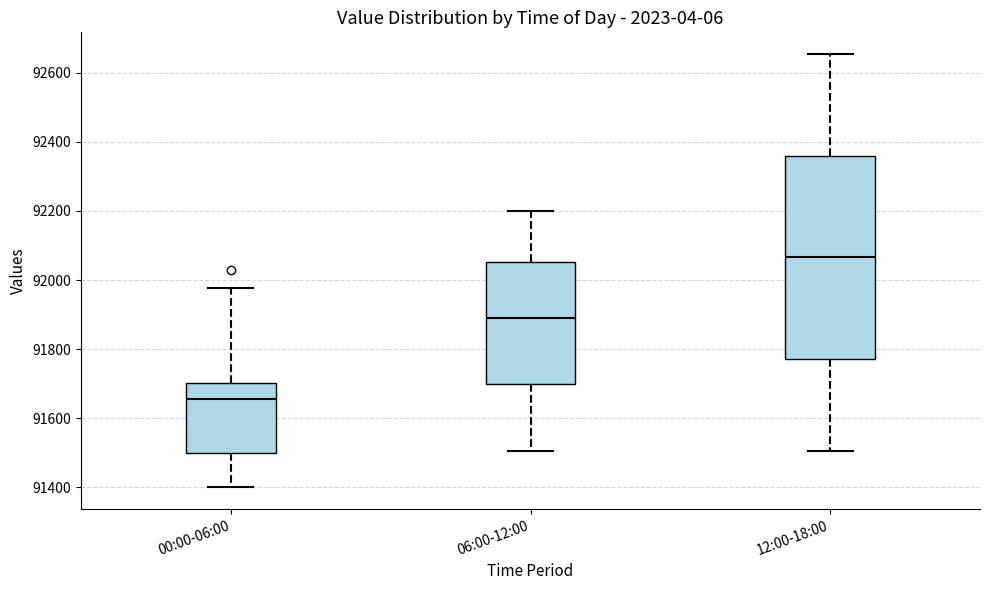

Where does the median line of the box for 12:00-18:00 sit on the y-axis? The values are not printed on the chart, so give them approximately, as read against the axis.

92060